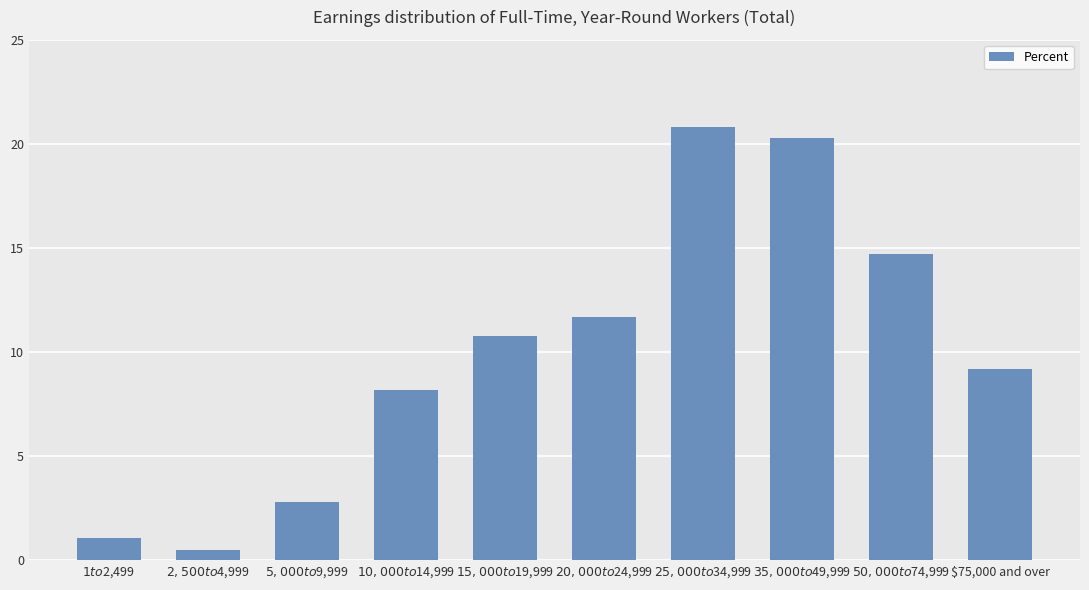

Does the chart contain any negative values?

No